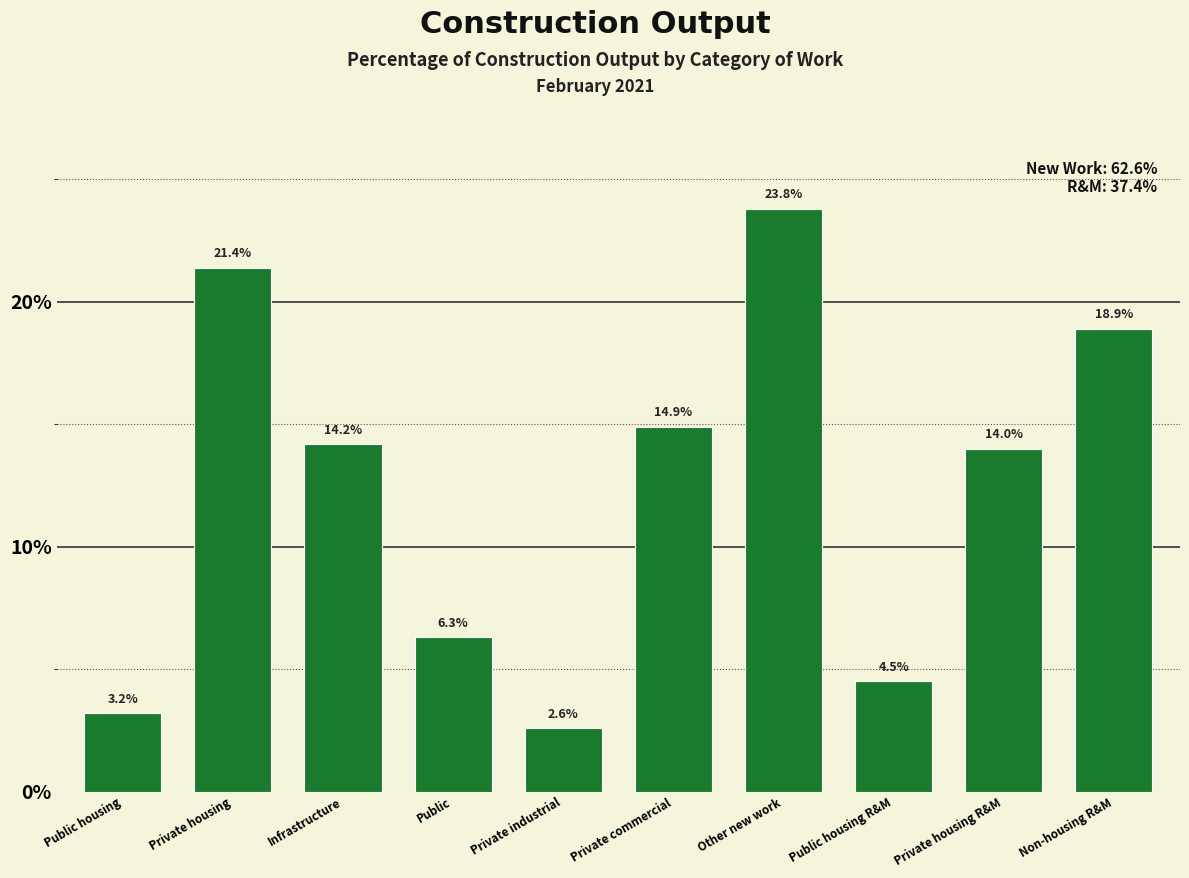

Reading right to left, transcribe all the data shown in this chart.

Non-housing R&M=18.9	Private housing R&M=14.0	Public housing R&M=4.5	Other new work=23.8	Private commercial=14.9	Private industrial=2.6	Public=6.3	Infrastructure=14.2	Private housing=21.4	Public housing=3.2